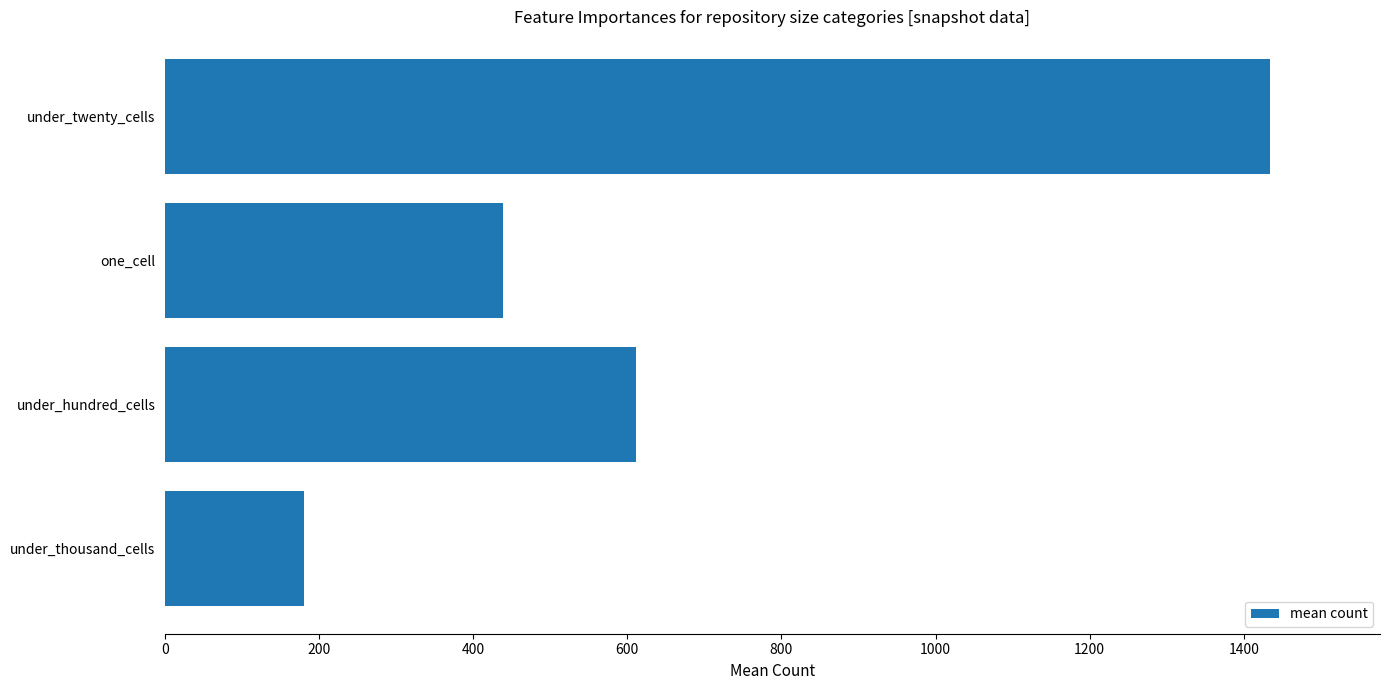

What is the change in value from under_hundred_cells to one_cell?

-172.6